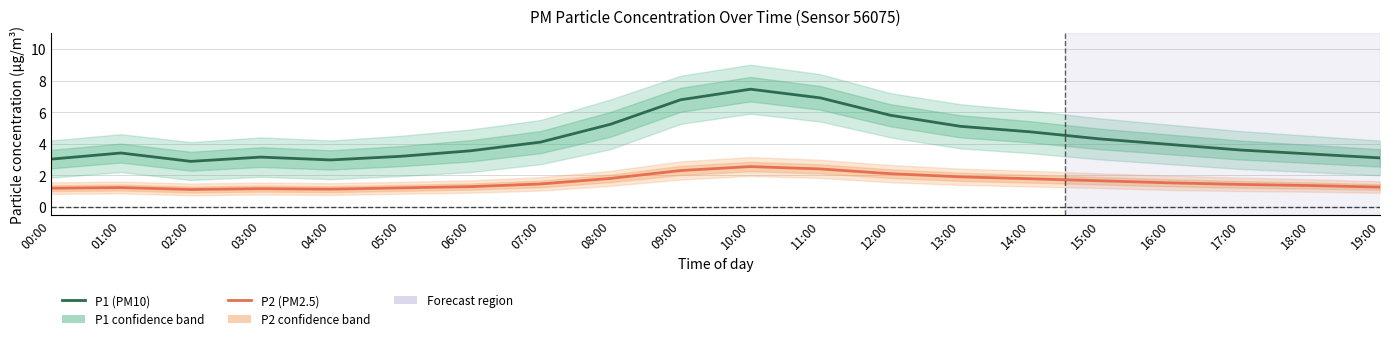

What is the sum of all P2 (PM2.5) values?

31.7